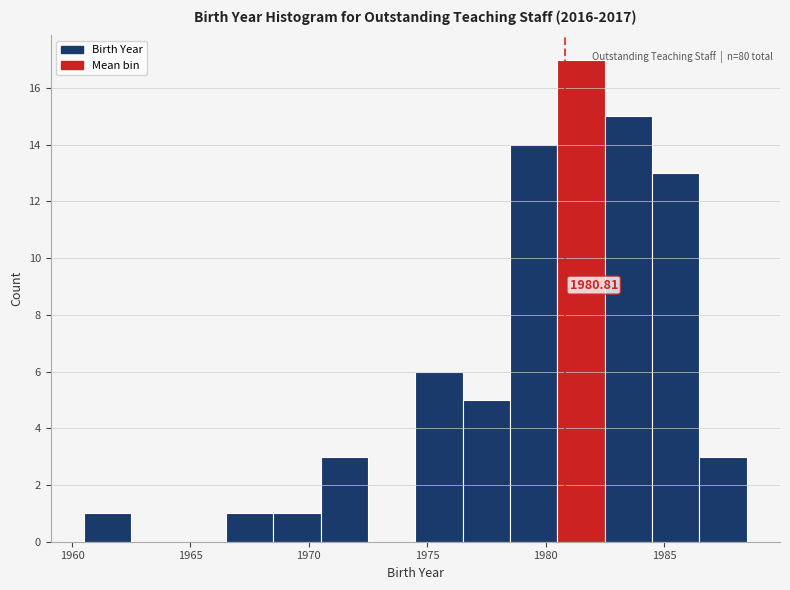

Which range on the x-axis has the tallest bar?

1980.5 to 1982.5